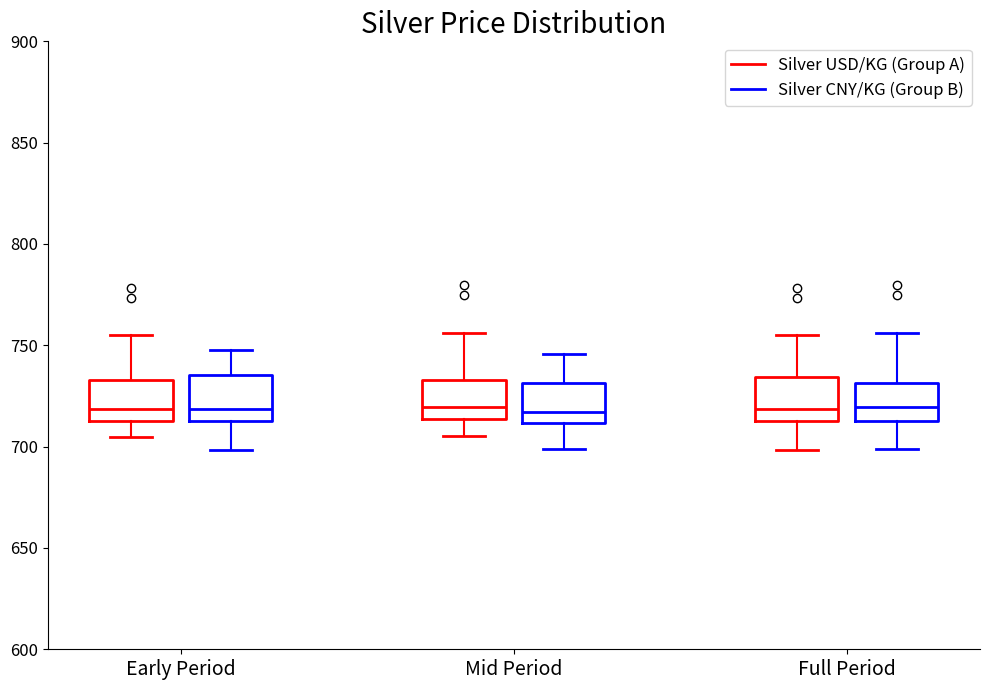

Reading left to right, read every box against the y-axis: the position of its median line, the range the box covers, and the ends of its whiskers. The values are not printed on the chart, so give them approximately, as read against the axis.

Early Period (Silver USD/KG (Group A)): median 720, box 710 to 735, whiskers 705 to 755
Early Period (Silver CNY/KG (Group B)): median 720, box 715 to 735, whiskers 700 to 745
Mid Period (Silver USD/KG (Group A)): median 720, box 715 to 735, whiskers 705 to 755
Mid Period (Silver CNY/KG (Group B)): median 715, box 710 to 730, whiskers 700 to 745
Full Period (Silver USD/KG (Group A)): median 720, box 710 to 735, whiskers 700 to 755
Full Period (Silver CNY/KG (Group B)): median 720, box 715 to 730, whiskers 700 to 755